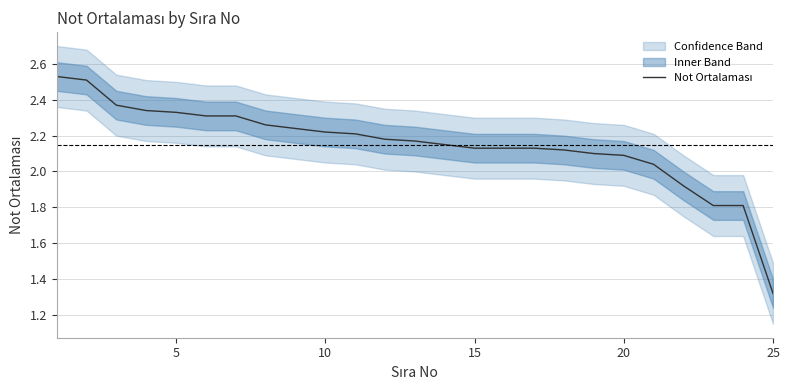

What is the average value?

2.1